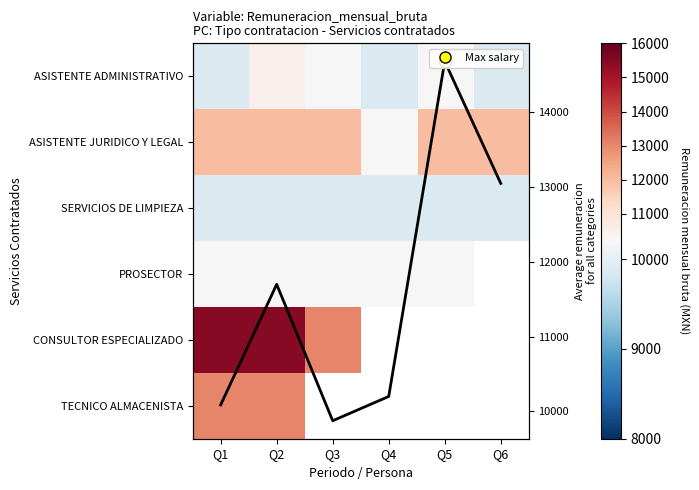

What is the sum of the PROSECTOR values at Q4 and Q5?

20400.0